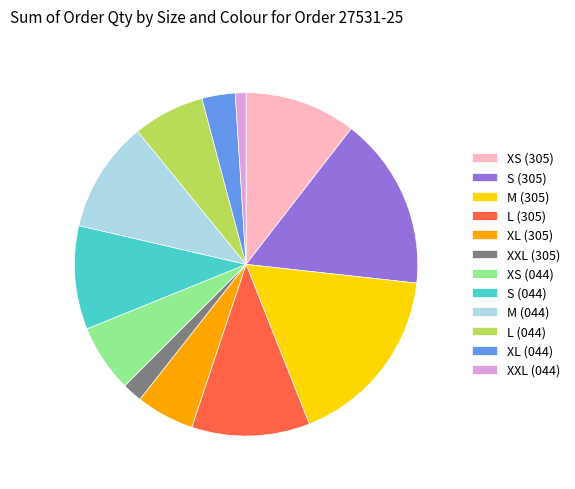

Combined, do L (044) and XS (044) account for over 50%?

No